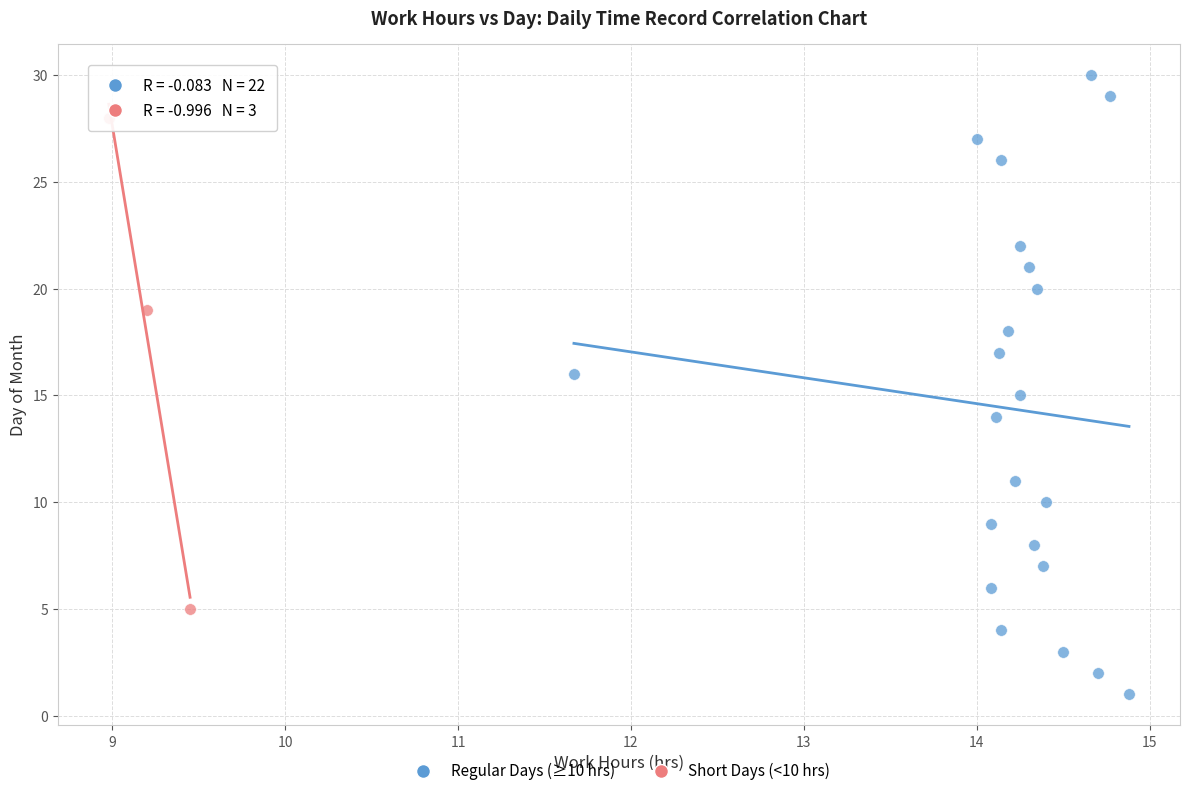

Which series has the largest Y range (max minus min)?

Regular Days (≥10 hrs)